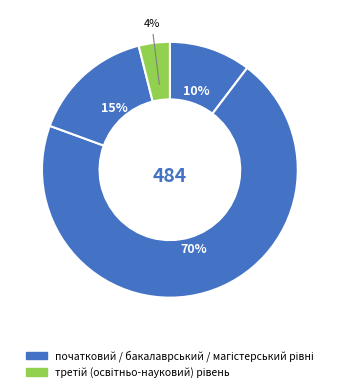

Is there any slice that represents more than half of the pie?

Yes